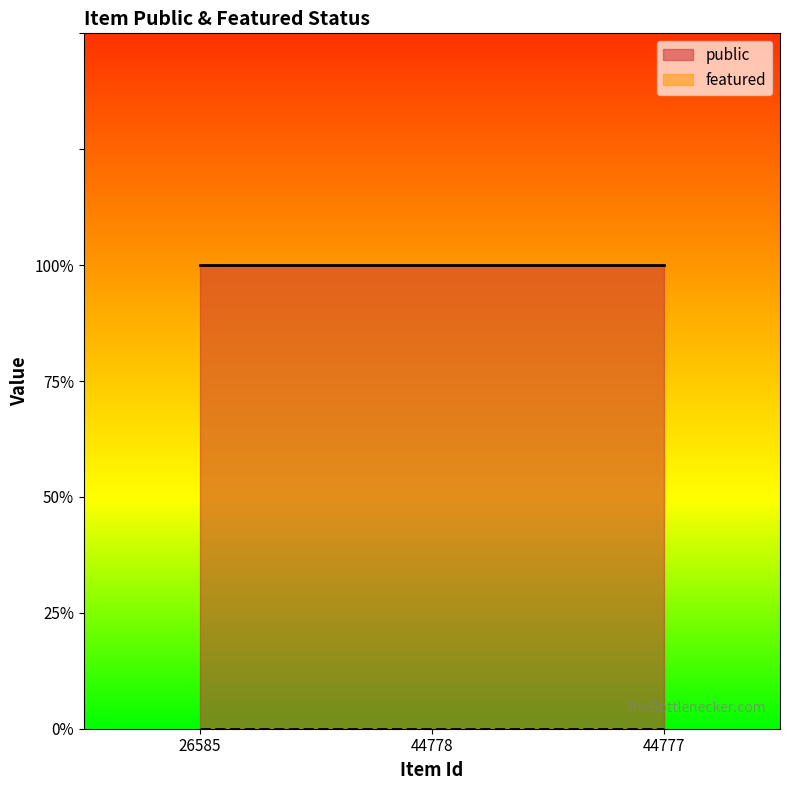

What is the total value across all series at 44778?

1